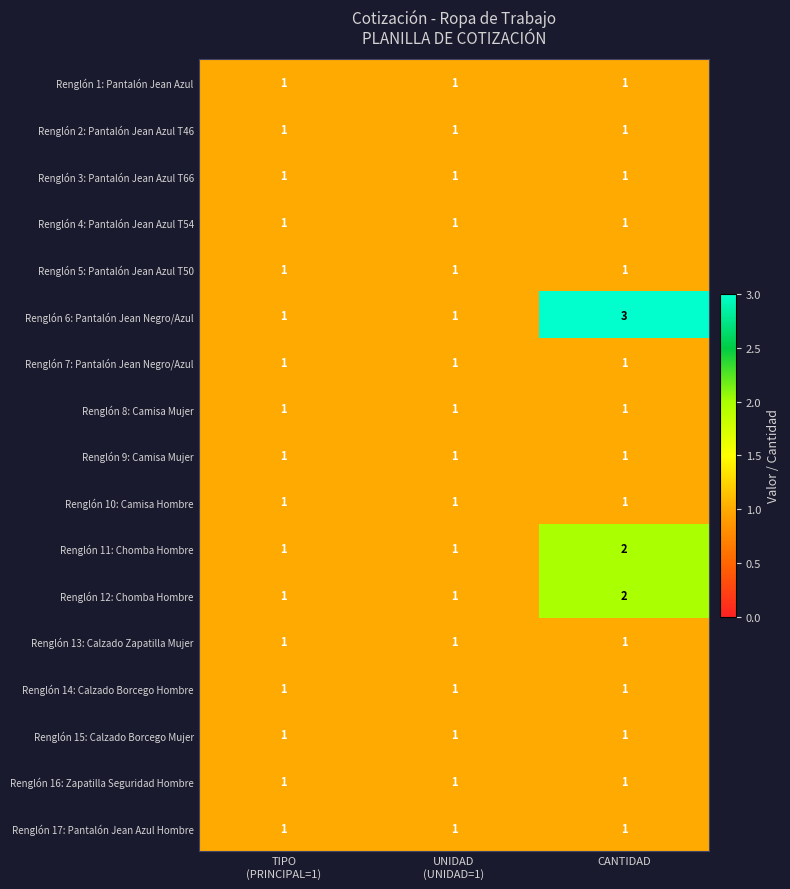

Which category has the highest value across all series?

CANTIDAD